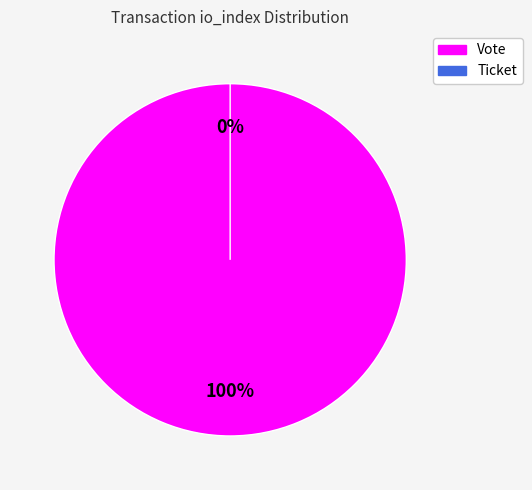

The Ticket (io_index=0) slice represents 0% of the pie. True or false?

True